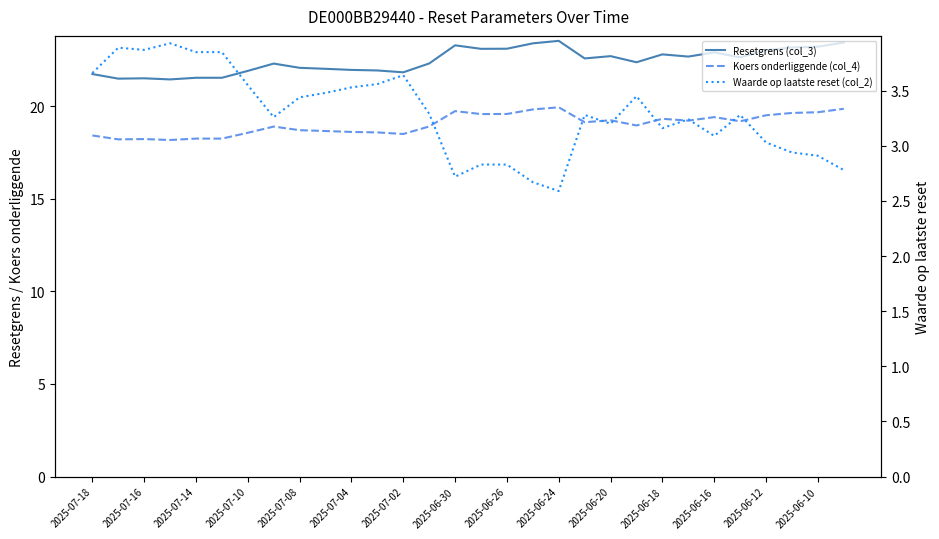

What is the sum of the Koers onderliggende (col_4) values at 2025-07-18 and 2025-07-16?

36.6